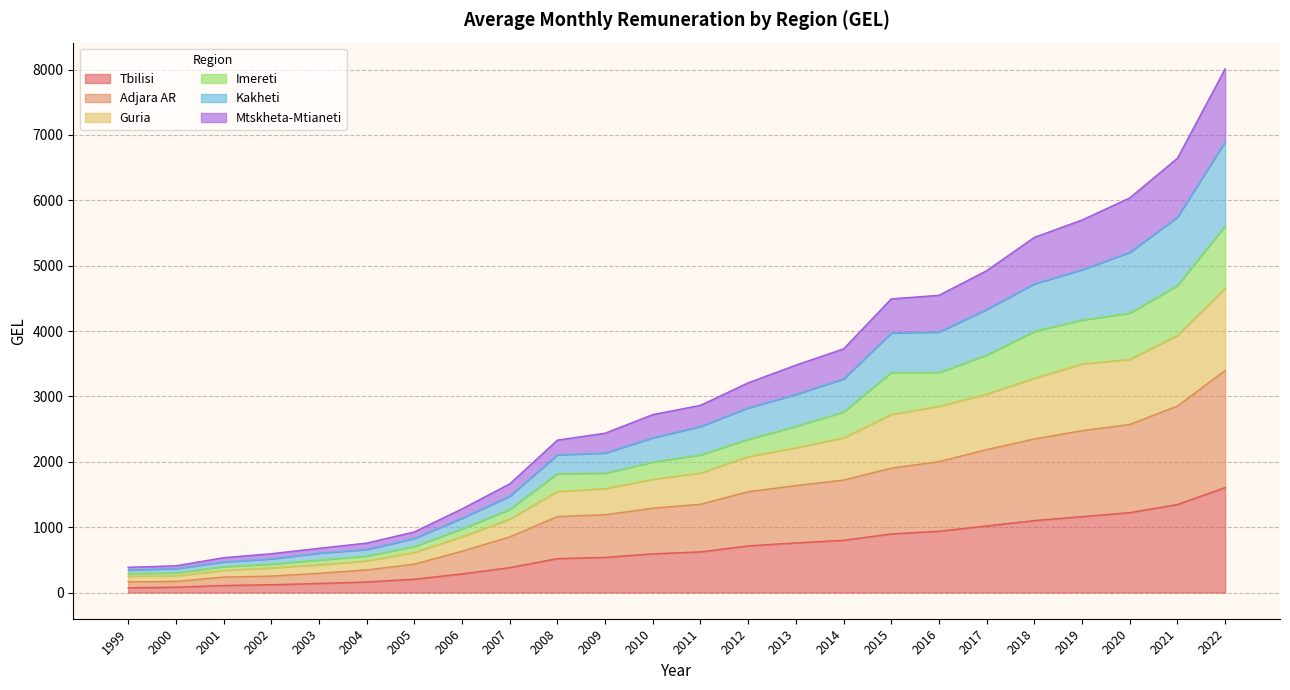

What is the value of the Tbilisi point at the 4th from the left?

119.9